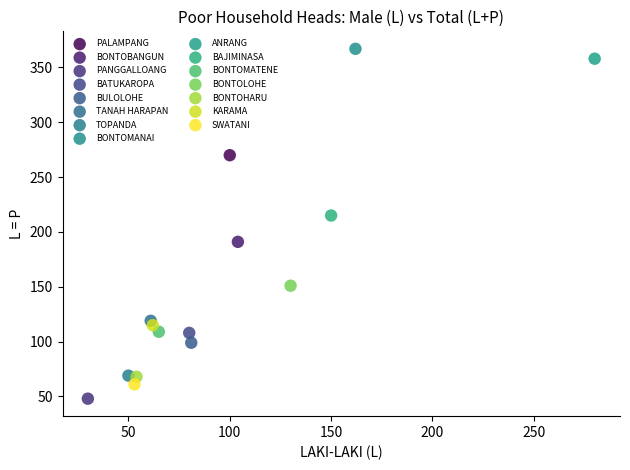

Which series contains the lowest Y value?

PANGGALLOANG